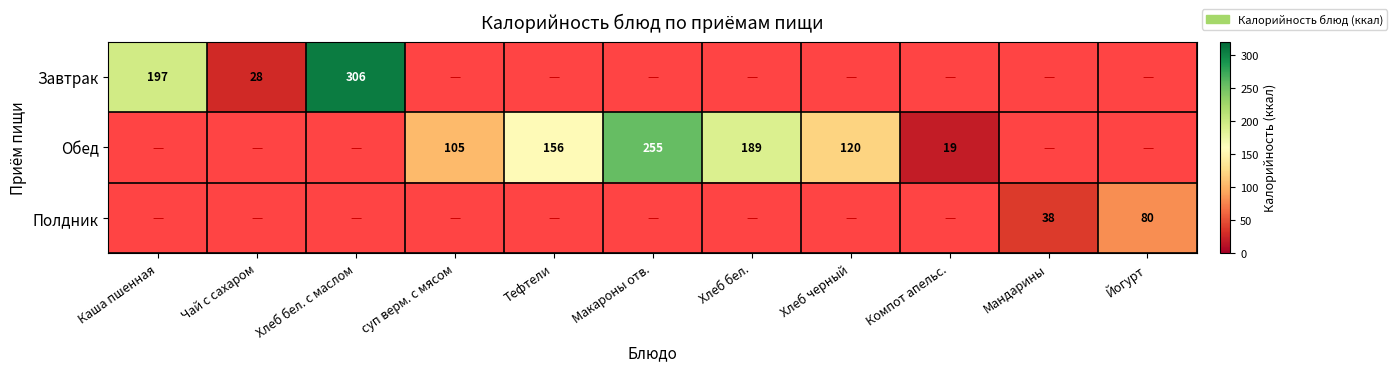

What is the difference between the Обед values at Макароны отв. and Хлеб бел.?

66